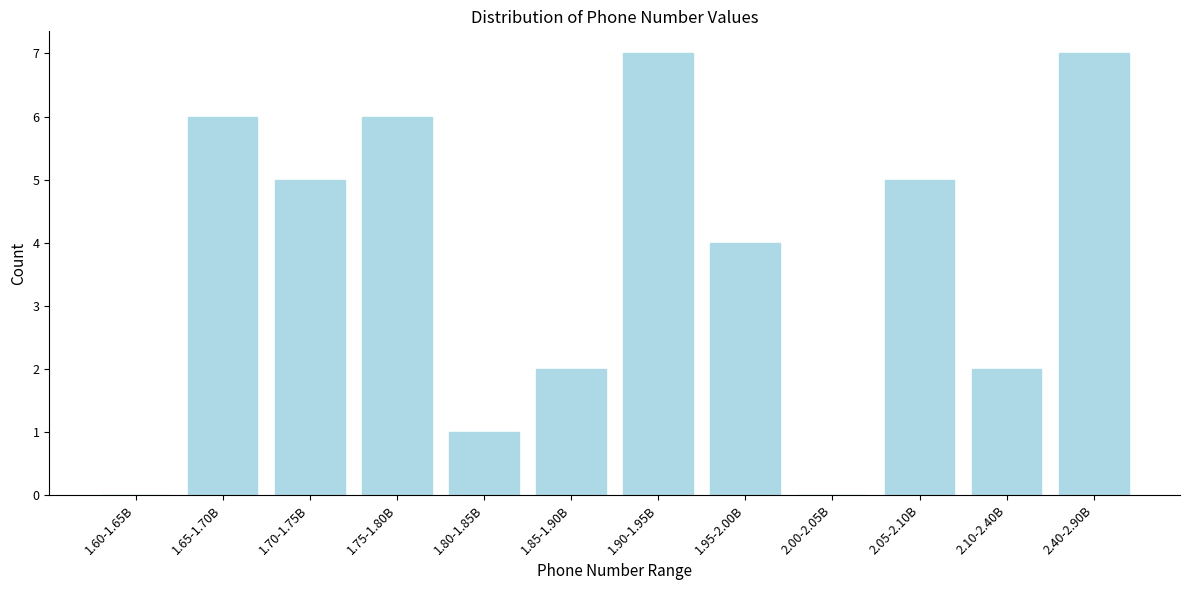

Reading left to right, transcribe all the data shown in this chart.

1.60-1.65B=0	1.65-1.70B=6	1.70-1.75B=5	1.75-1.80B=6	1.80-1.85B=1	1.85-1.90B=2	1.90-1.95B=7	1.95-2.00B=4	2.00-2.05B=0	2.05-2.10B=5	2.10-2.40B=2	2.40-2.90B=7